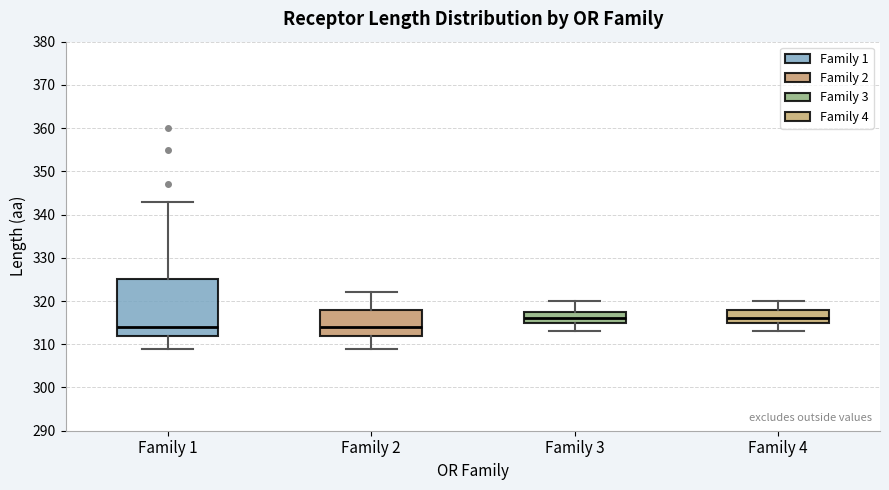

Reading left to right, read every box against the y-axis: the position of its median line, the range the box covers, and the ends of its whiskers. The values are not printed on the chart, so give them approximately, as read against the axis.

Family 1: median 314, box 312 to 325, whiskers 309 to 343
Family 2: median 314, box 312 to 318, whiskers 309 to 322
Family 3: median 316, box 315 to 318, whiskers 313 to 320
Family 4: median 316, box 315 to 318, whiskers 313 to 320